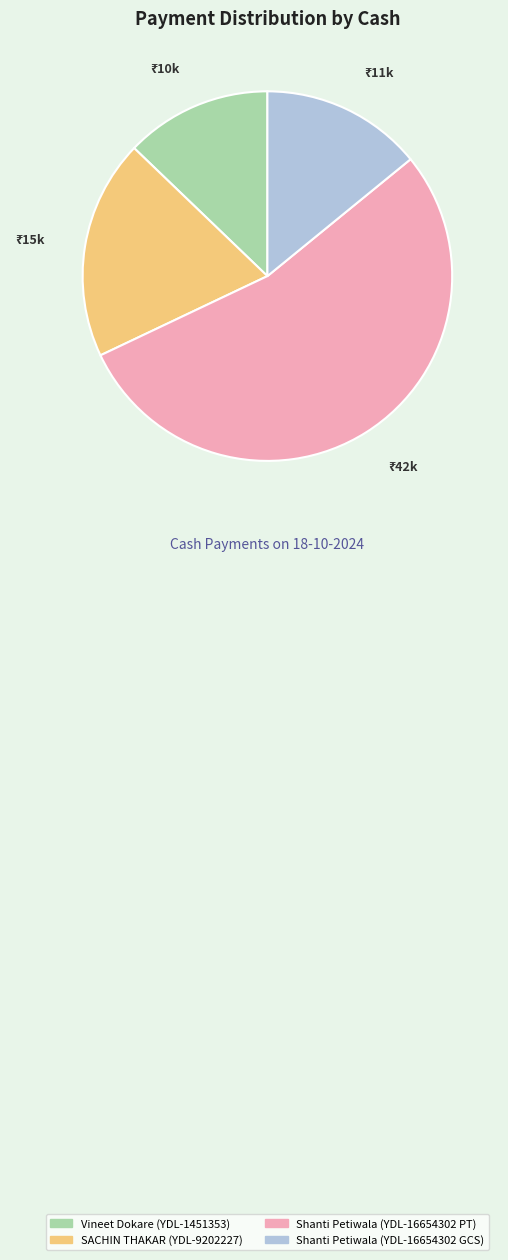

What is the largest slice in the pie chart?

Shanti Petiwala (YDL-16654302 PT)